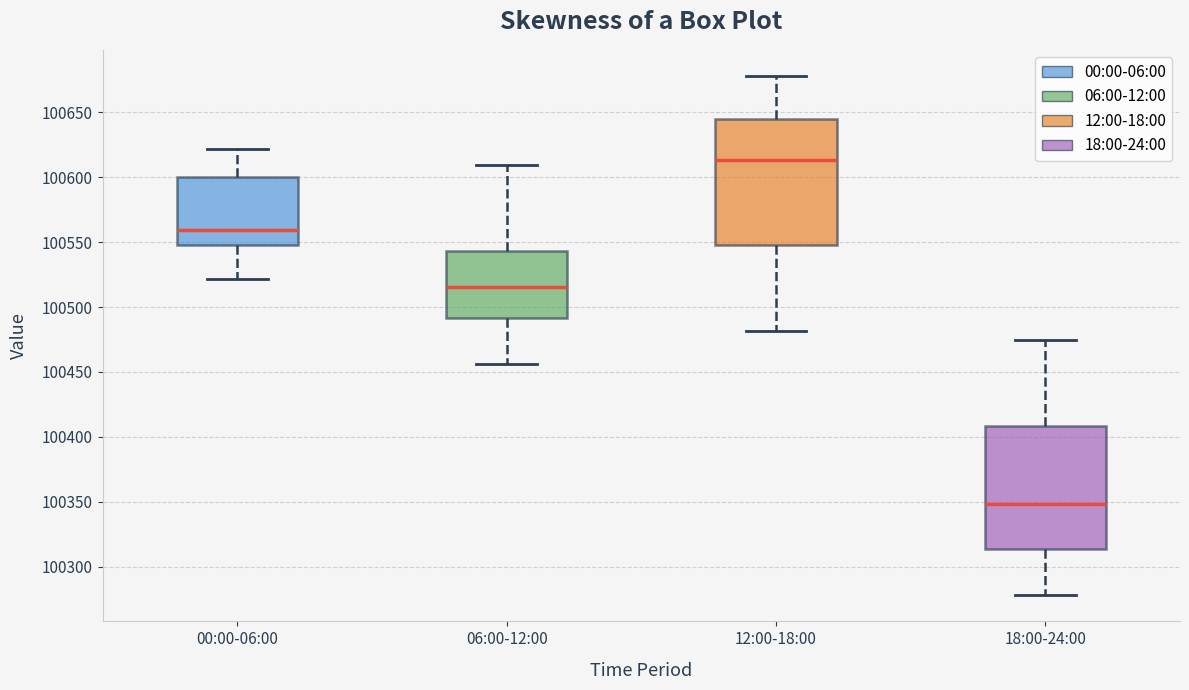

Reading left to right, transcribe this box plot: for each box, give where its median line is, the range the box spans, and where its two whiskers end, as read against the y-axis. The values are not printed on the chart, so give them approximately, as read against the axis.

00:00-06:00: median 100560, box 100550 to 100600, whiskers 100520 to 100620
06:00-12:00: median 100515, box 100490 to 100545, whiskers 100455 to 100610
12:00-18:00: median 100615, box 100545 to 100645, whiskers 100480 to 100680
18:00-24:00: median 100350, box 100315 to 100410, whiskers 100280 to 100475